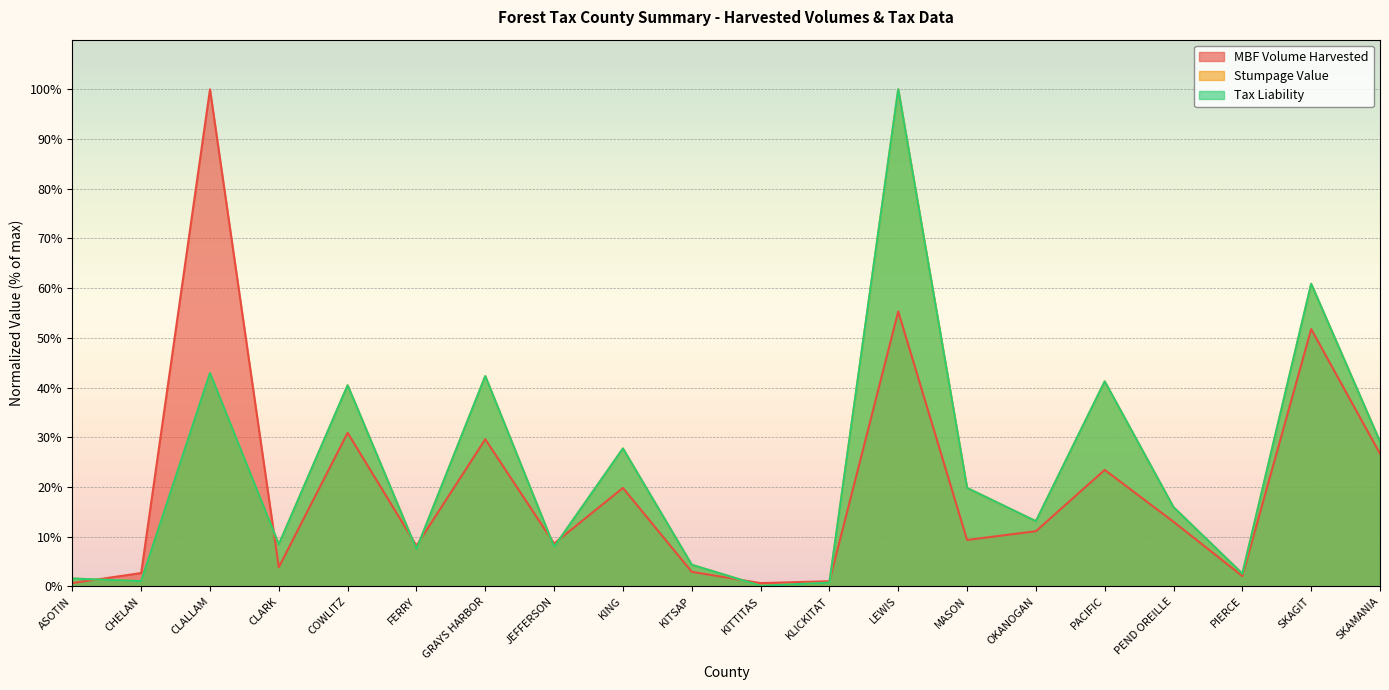

At GRAYS HARBOR, list the series in order from smallest to largest.

MBF Volume Harvested, Tax Liability, Stumpage Value